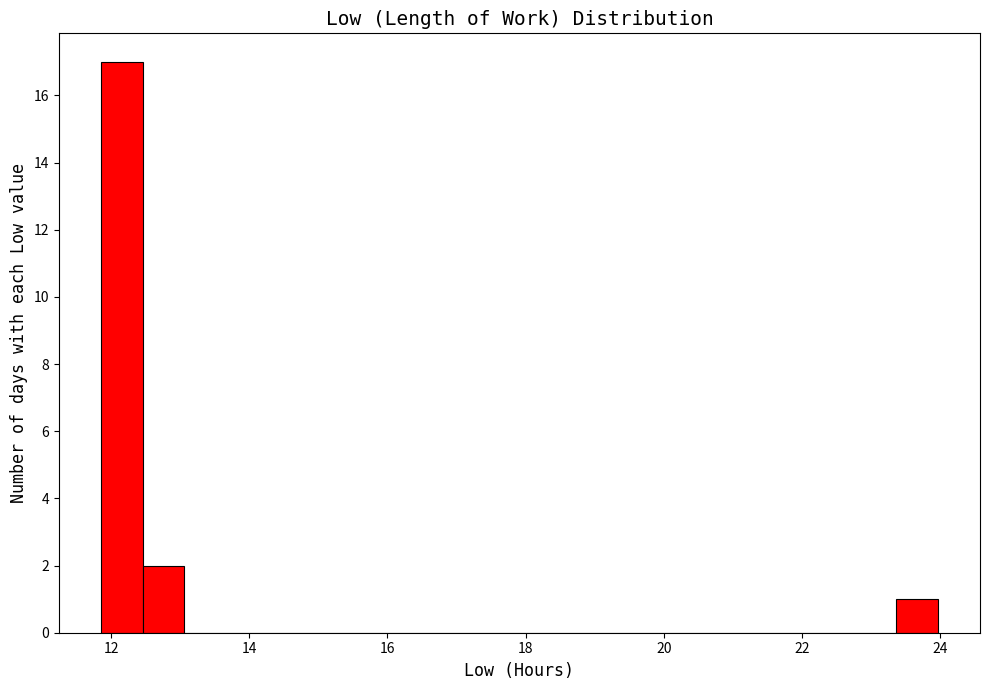

Read against the x-axis, roughly where is the centre of the tallest bar?

12.2